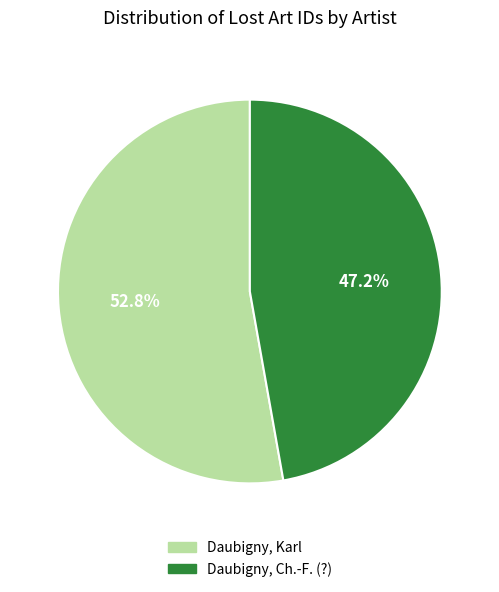

What portion of the pie excludes Daubigny, Karl?

47.2%